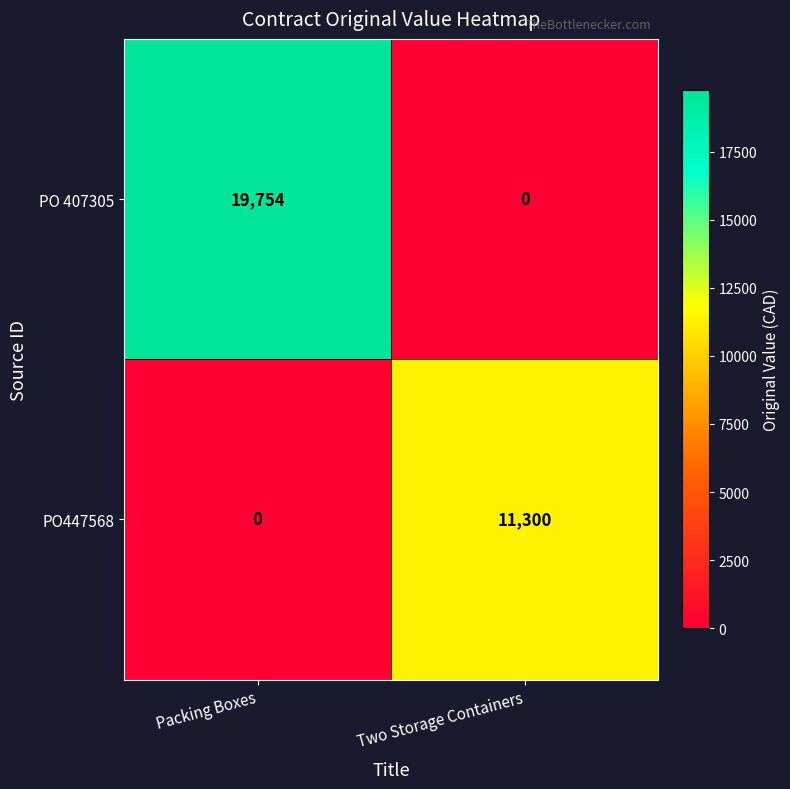

Reading left to right, transcribe all the data shown in this chart.

PO 407305: Packing Boxes=19754	Two Storage Containers=0
PO447568: Packing Boxes=0	Two Storage Containers=11300